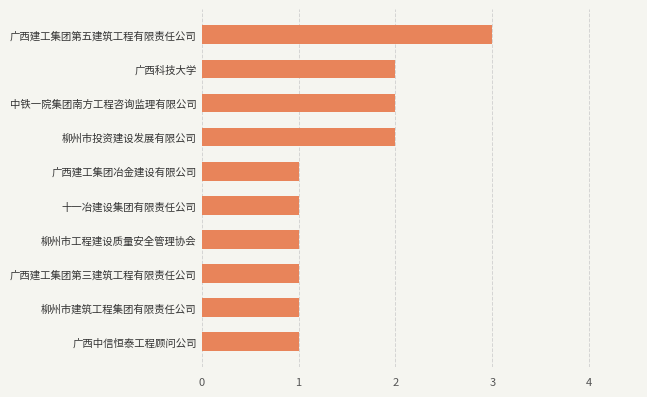

How many bars are there in total?

10